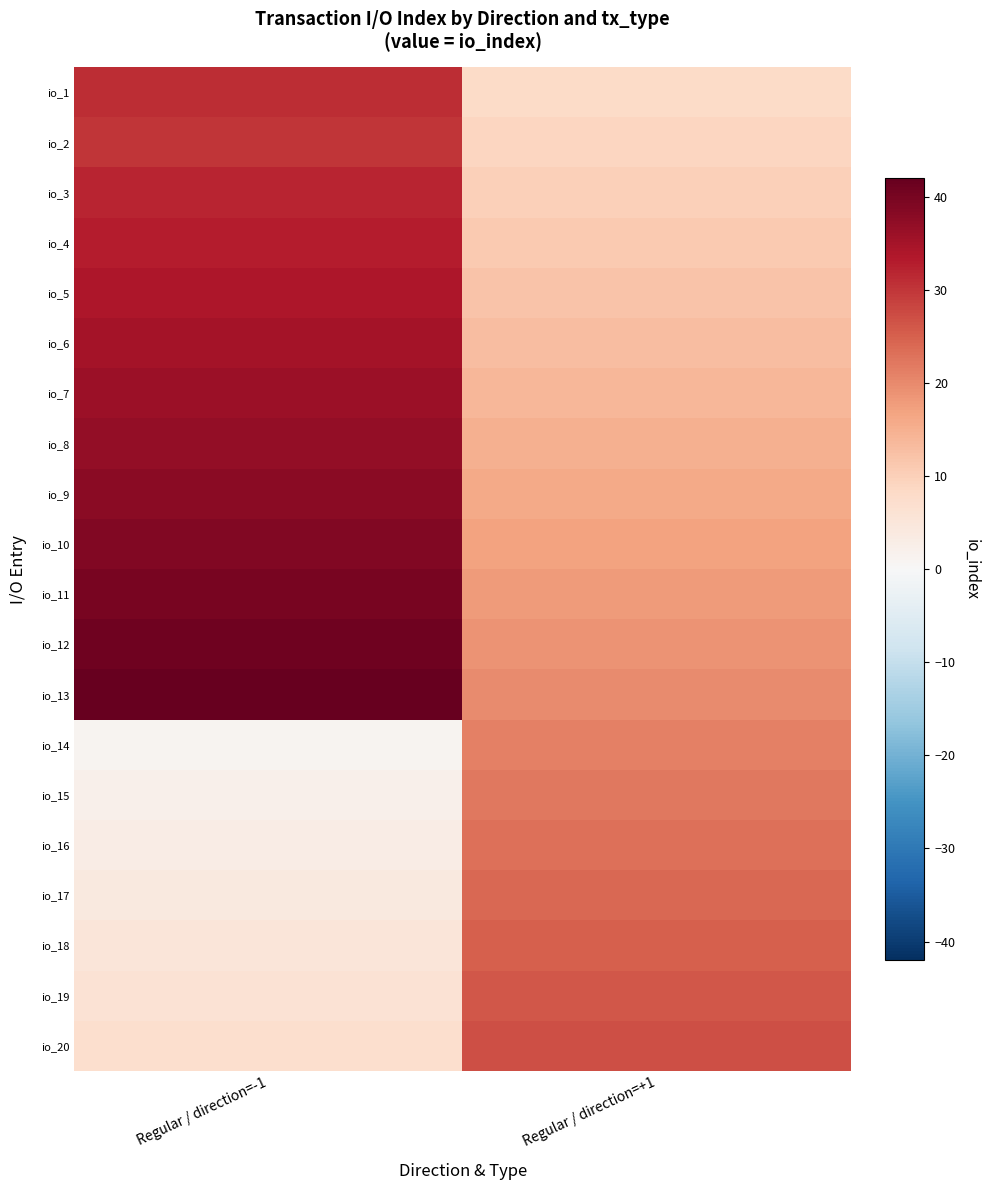

What is the spread (max minus min) of values at Regular / direction=-1?

41